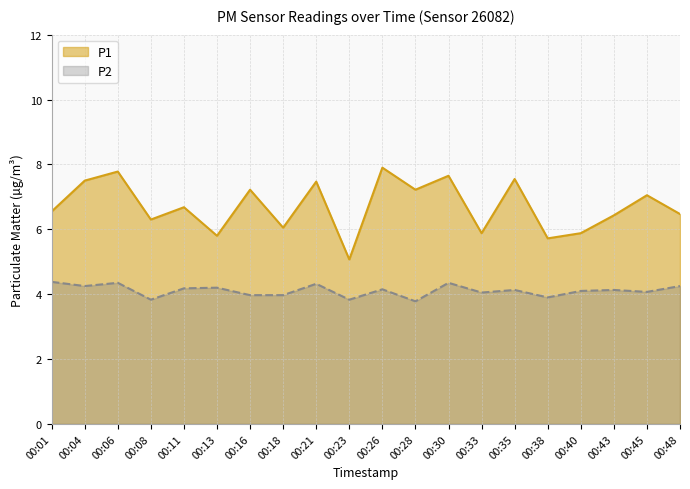

At how many categories does at least one series exceed 6?

15